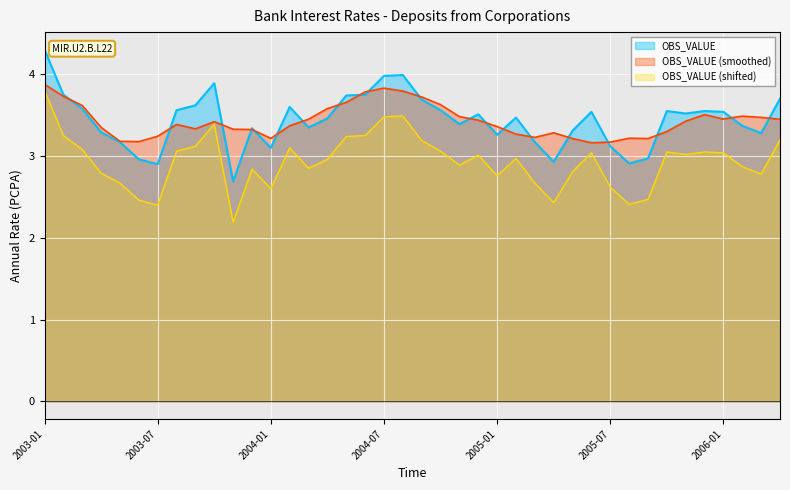

Where is the first local minimum?

2003-07